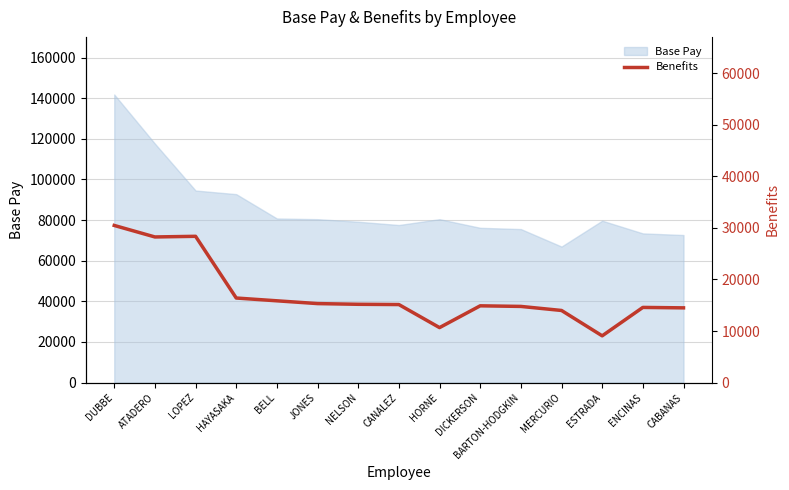

Reading left to right, what are all the values shown in this chart?

DUBBE=30487	ATADERO=28254	LOPEZ=28379	HAYASAKA=16406	BELL=15865	JONES=15325	NELSON=15188	CANALEZ=15137	HORNE=10666	DICKERSON=14893	BARTON-HODGKIN=14776	MERCURIO=13990	ESTRADA=9070	ENCINAS=14582	CABANAS=14497